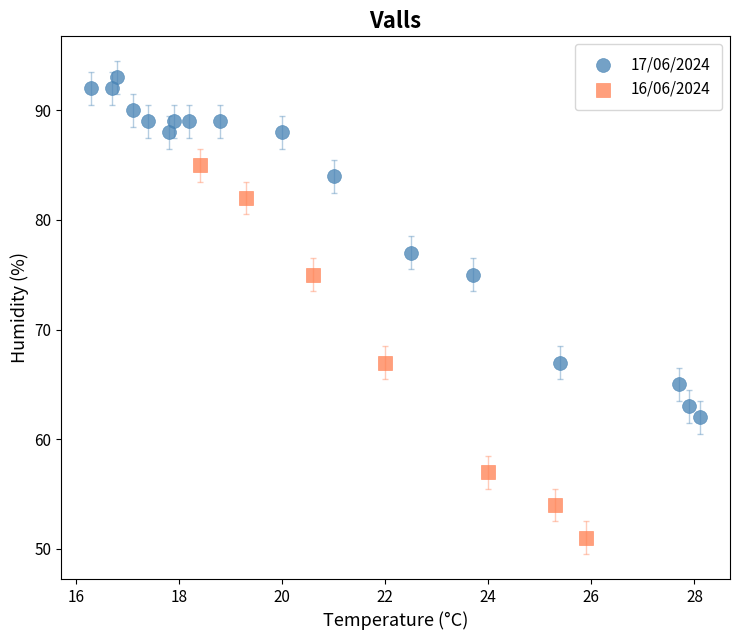

Which series reaches the maximum Y coordinate?

17/06/2024